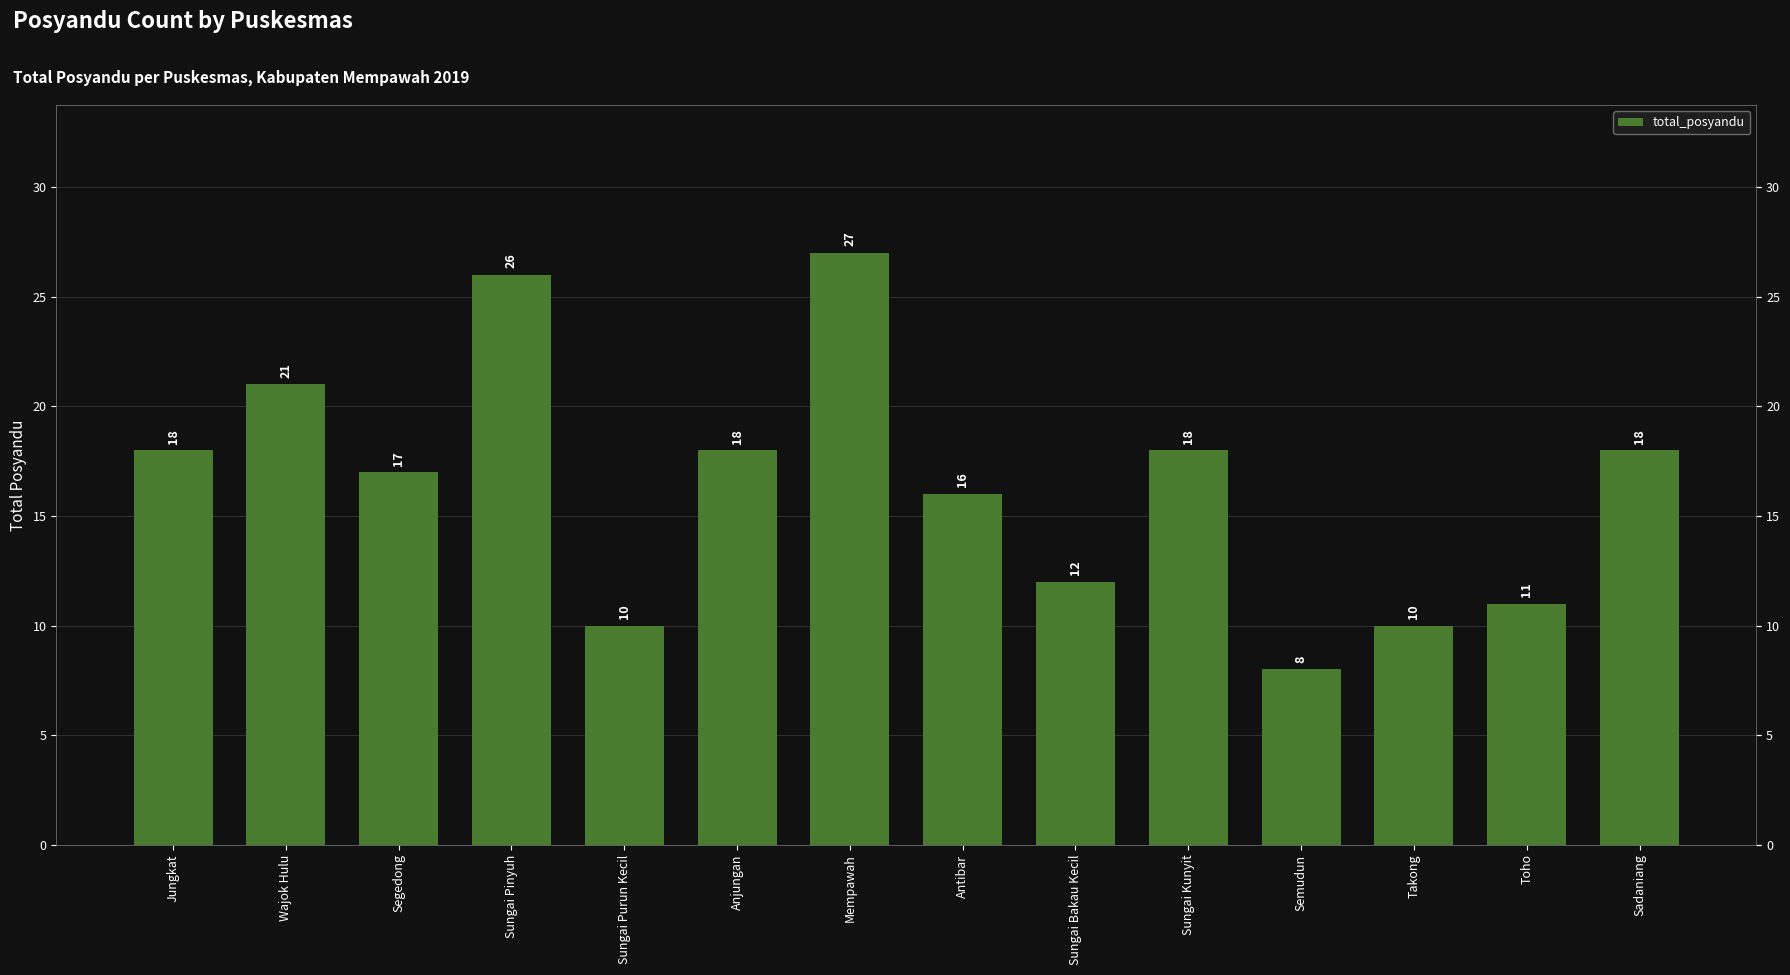

Between Sungai Purun Kecil and Wajok Hulu, which is larger?

Wajok Hulu